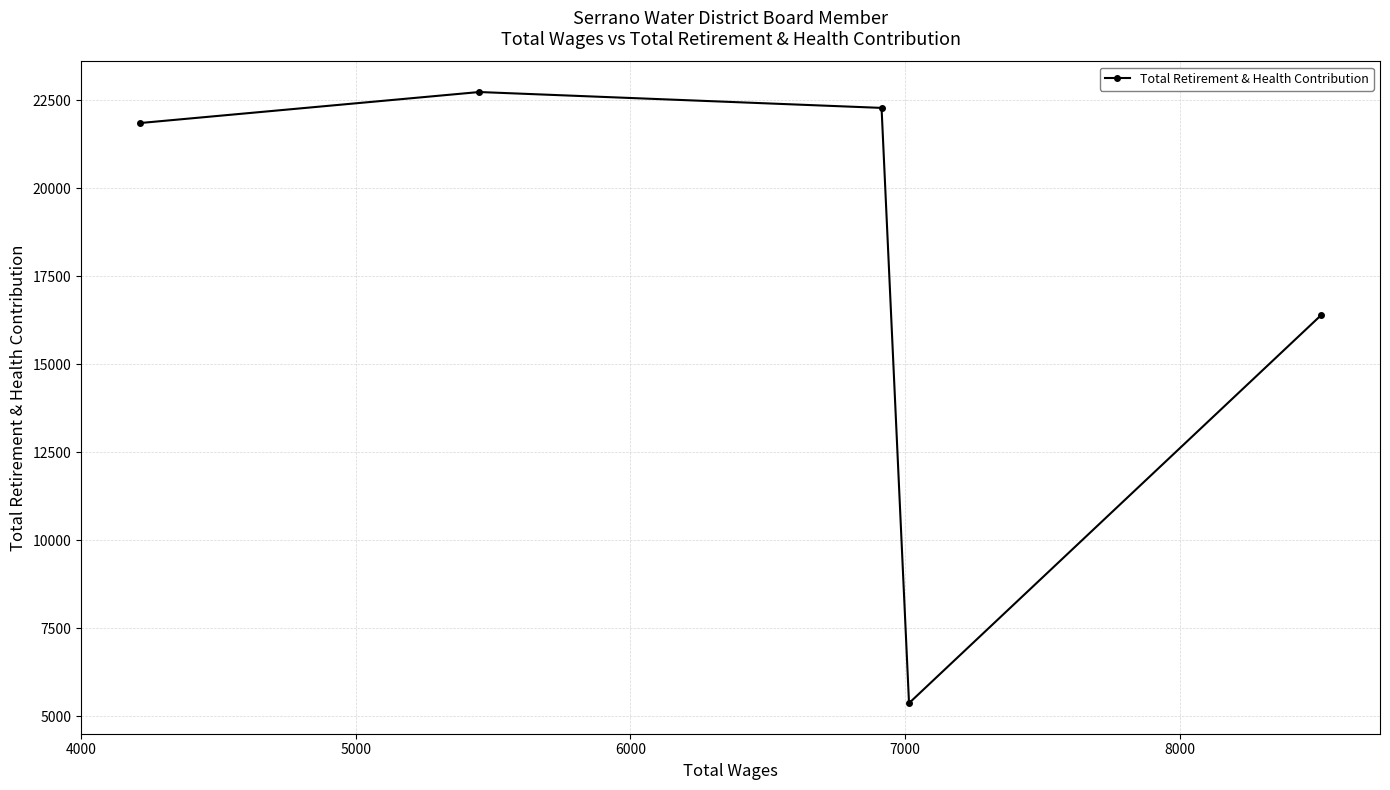

What is the value of the 5th point from the left?

16394